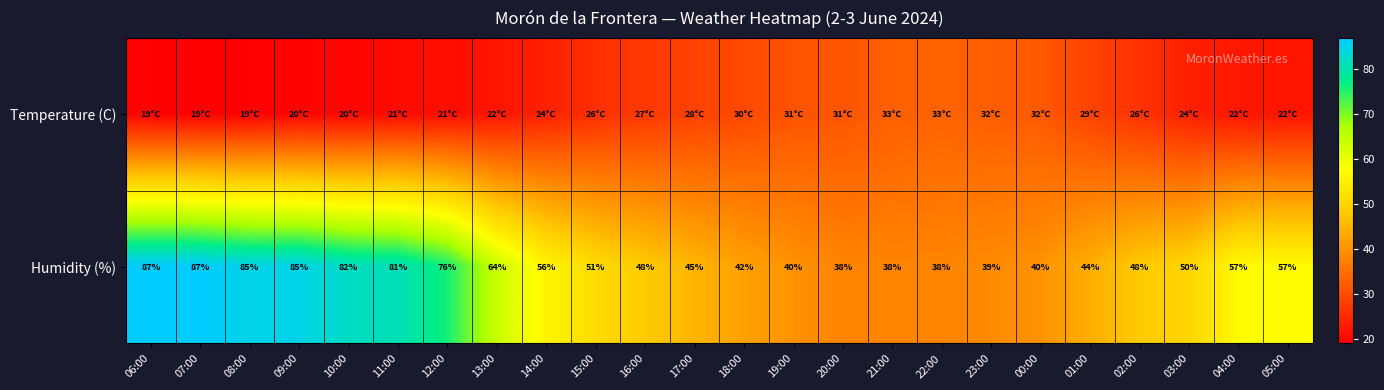

What is the difference between the maximum and minimum values in the Humidity (%) series?

49.0